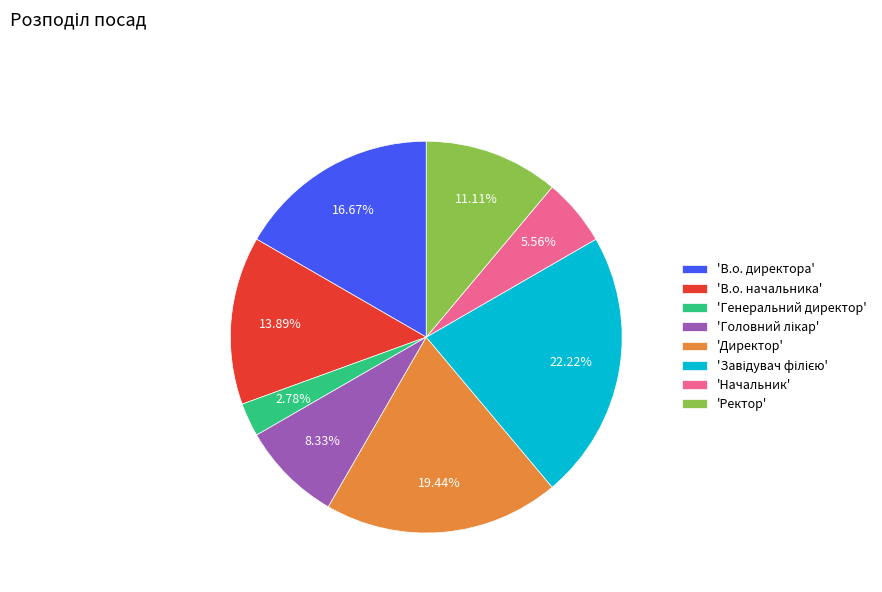

Which has a higher value, 'Генеральний директор' or 'Директор'?

'Директор'